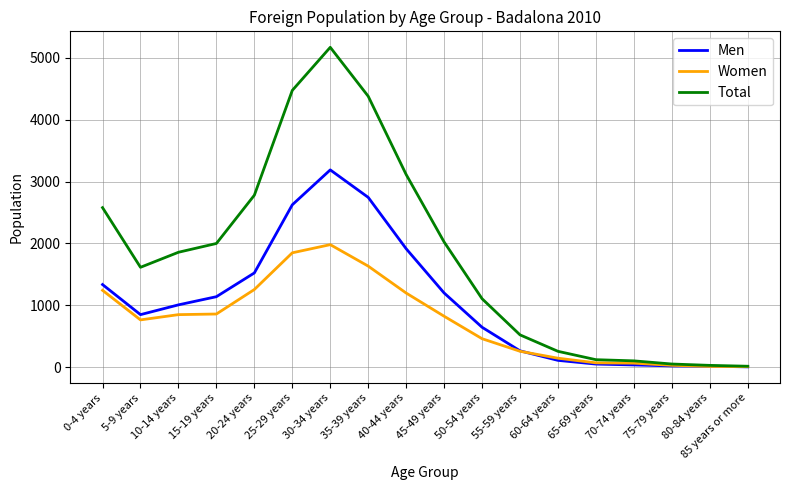

At which category is the sum across all series the highest?

30-34 years